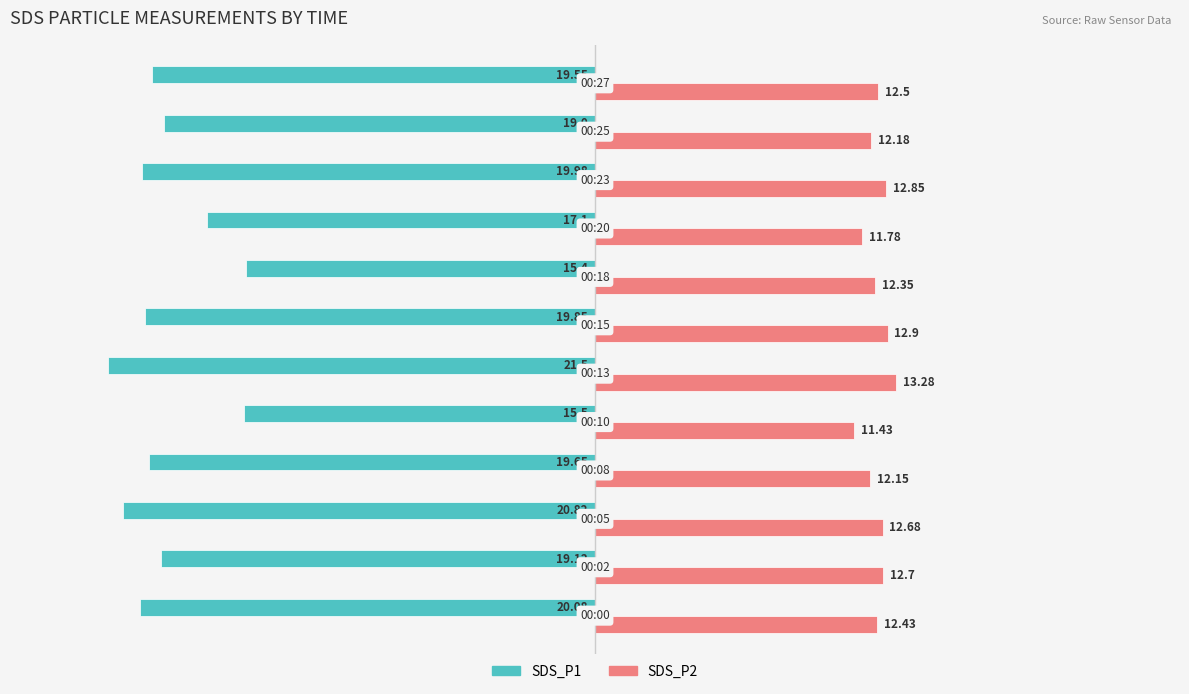

What is the difference between the second highest and second lowest values in the SDS_P1 series?

5.3